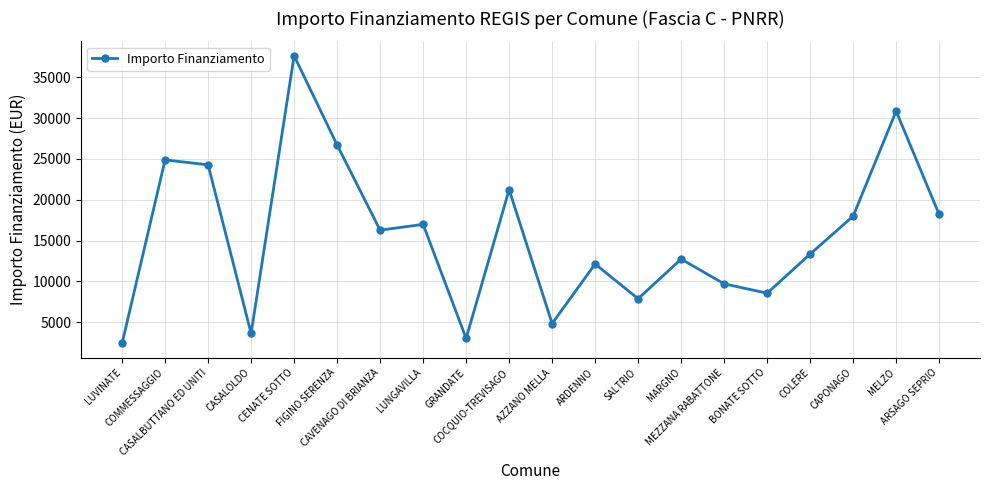

Which has a higher value, MARGNO or ARDENNO?

MARGNO